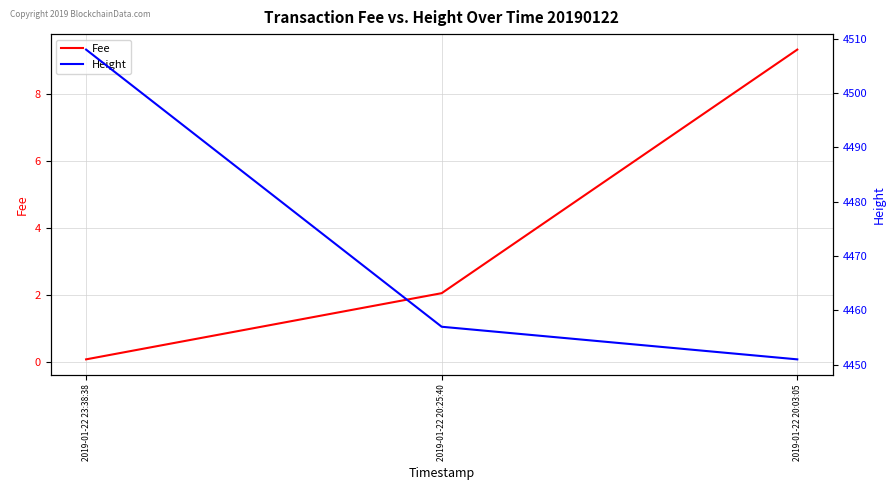

What is the difference between the highest and lowest values at 2019-01-22 20:25:40?

4455.0